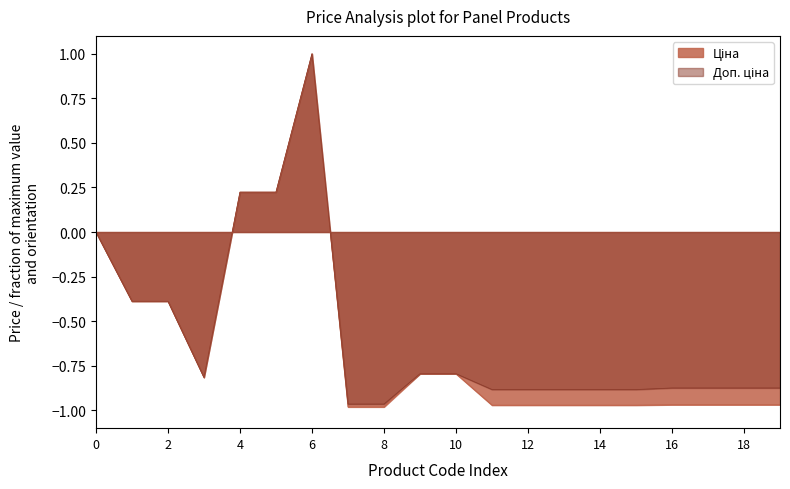

Rank the series by their maximum value, from lowest to highest.

Ціна, Доп. ціна